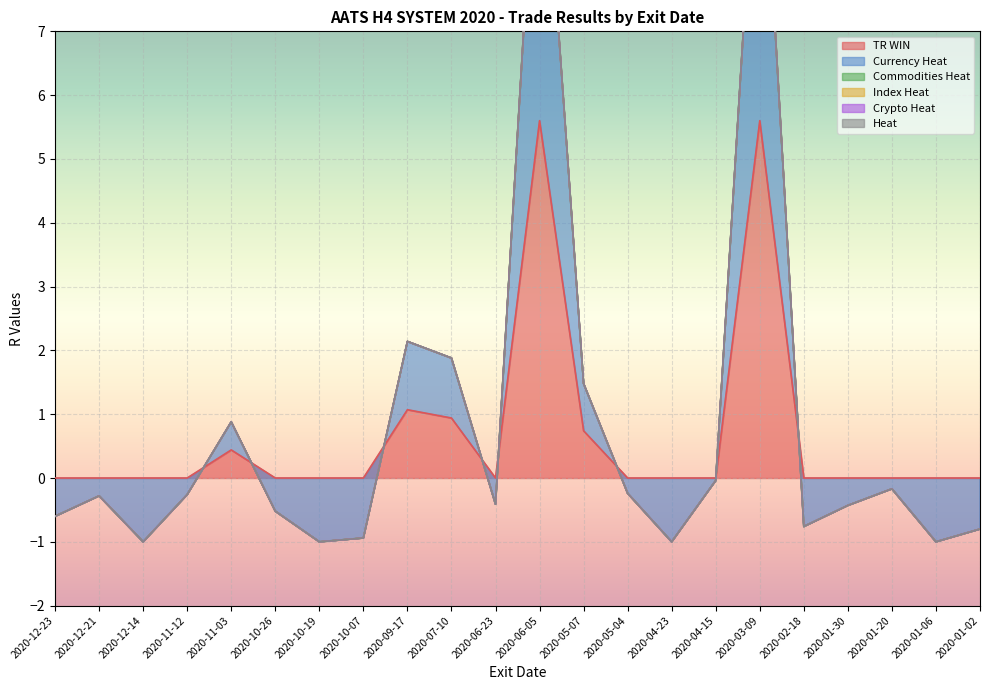

The value of Index Heat at 2020-05-07 is 0.0. True or false?

True